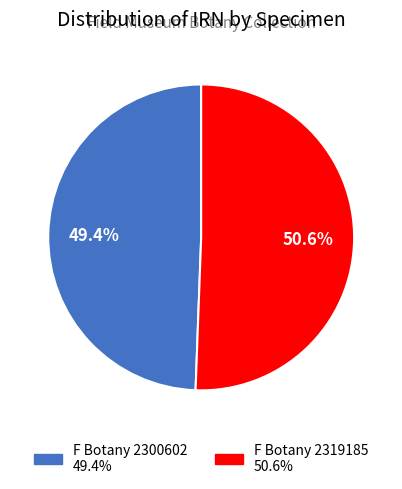

Rank the categories by value from lowest to highest.

F Botany 2300602, F Botany 2319185